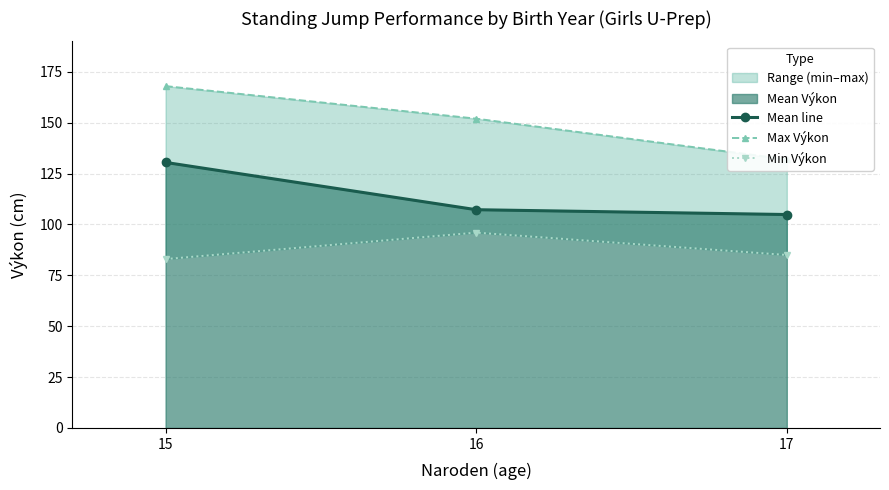

Which series has the largest range (max minus min)?

Max Výkon